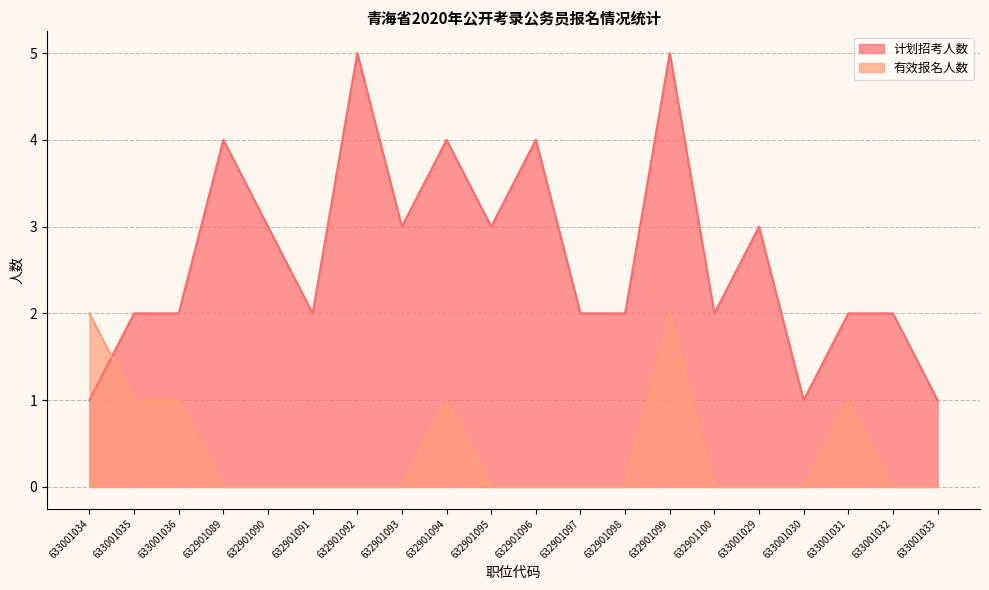

Reading left to right, transcribe all the data shown in this chart.

计划招考人数: 1	2	2	4	3	2	5	3	4	3	4	2	2	5	2	3	1	2	2	1
有效报名人数: 2	1	1	0	0	0	0	0	1	0	0	0	0	2	0	0	0	1	0	0